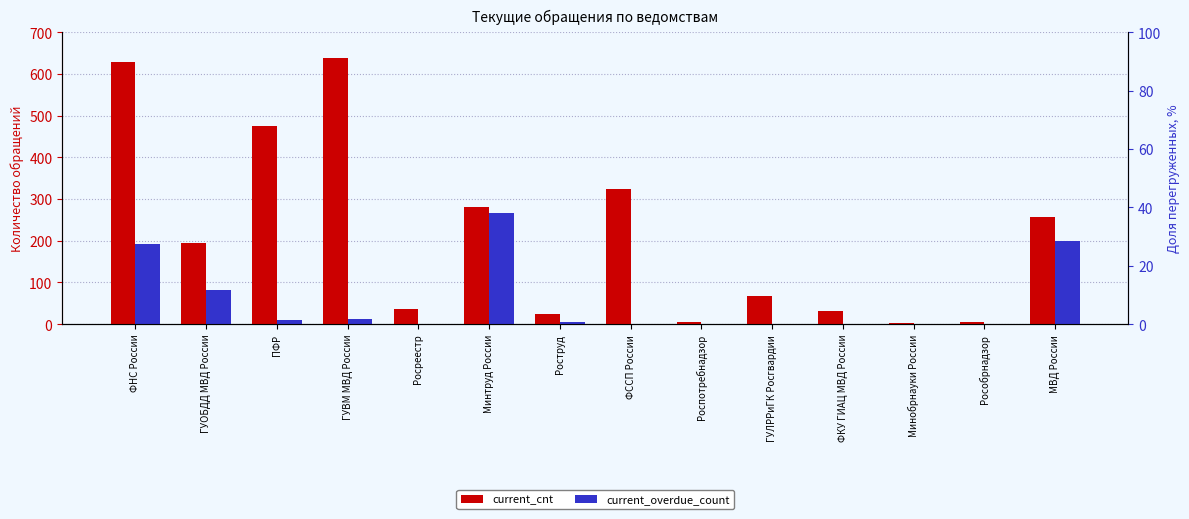

True or false: current_cnt has a value of 643 at ПФР.

False